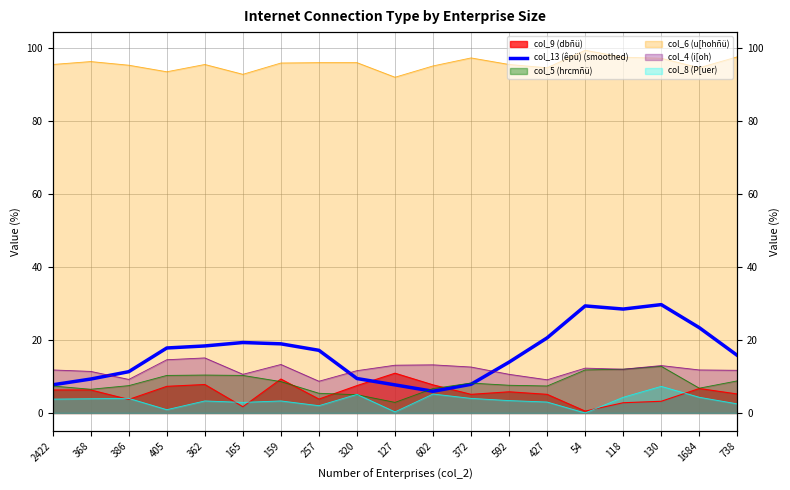

How many lines are shown in the chart?

1